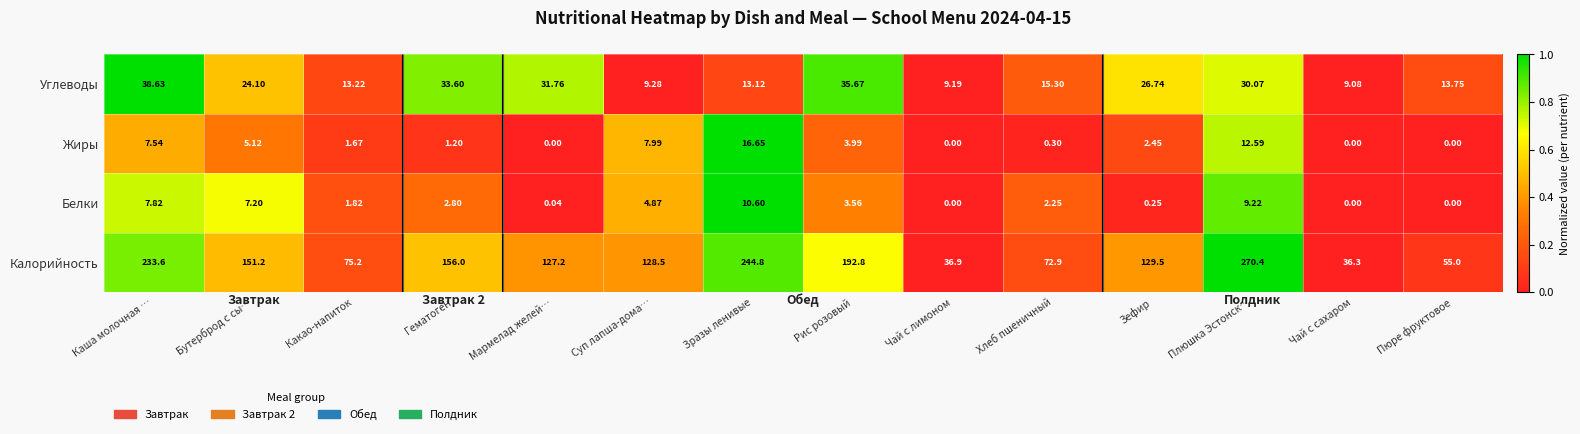

At which category is the sum across all series the highest?

Плюшка Эстонск…